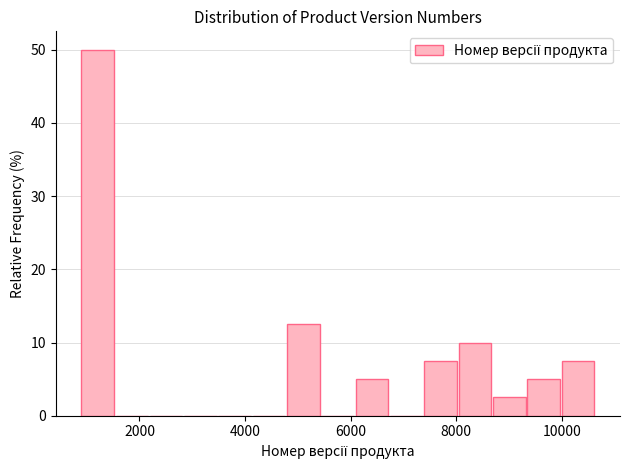

Read against the x-axis, roughly where is the centre of the tallest bar?

1200